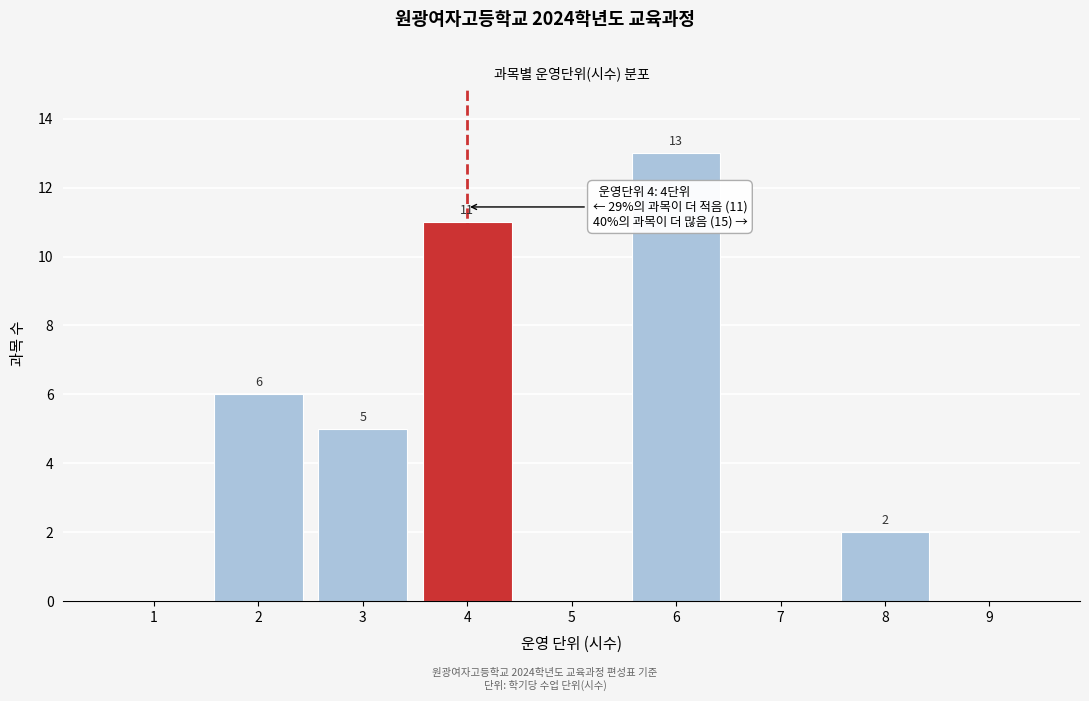

Reading left to right, what are all the values shown in this chart?

1=0	2=6	3=5	4=11	5=0	6=13	7=0	8=2	9=0